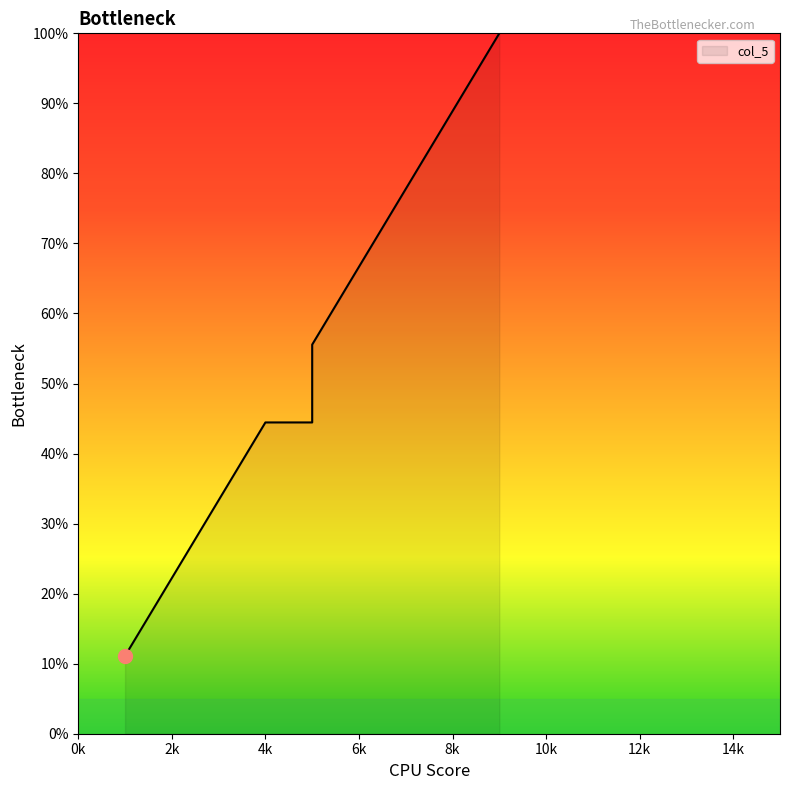

At which category does the chart reach its peak across all series?

9